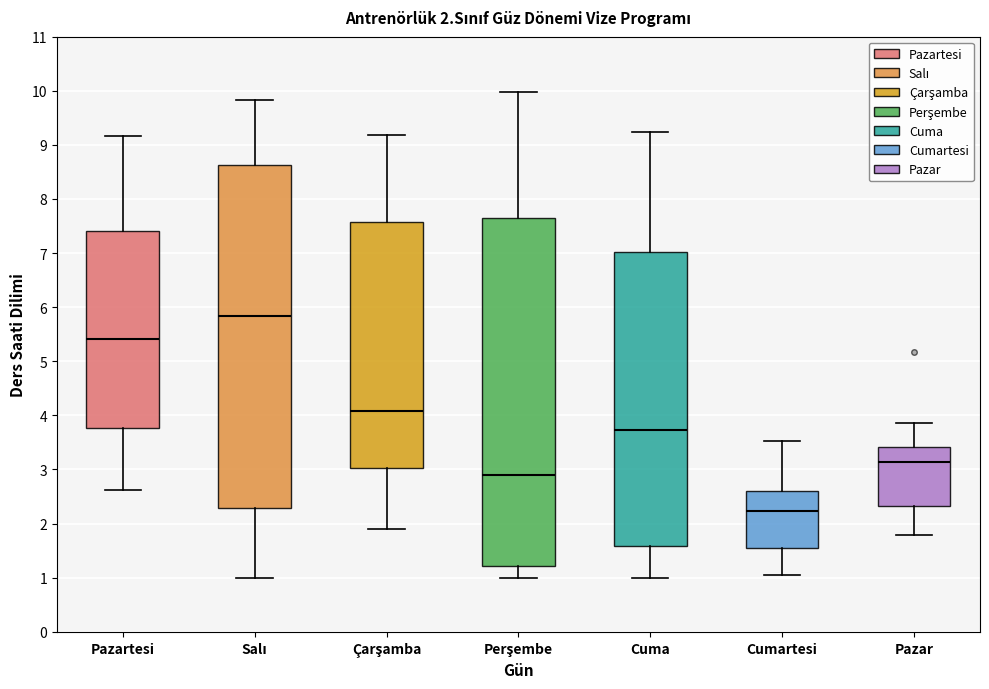

Which box has the lowest median line?

Cumartesi